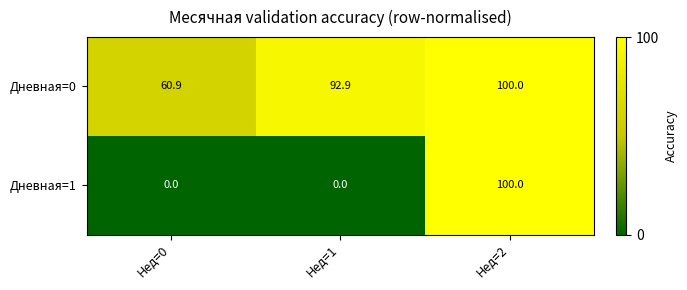

Reading left to right, extract all data points from this chart.

Дневная=0: 60.9	92.9	100.0
Дневная=1: 0.0	0.0	100.0